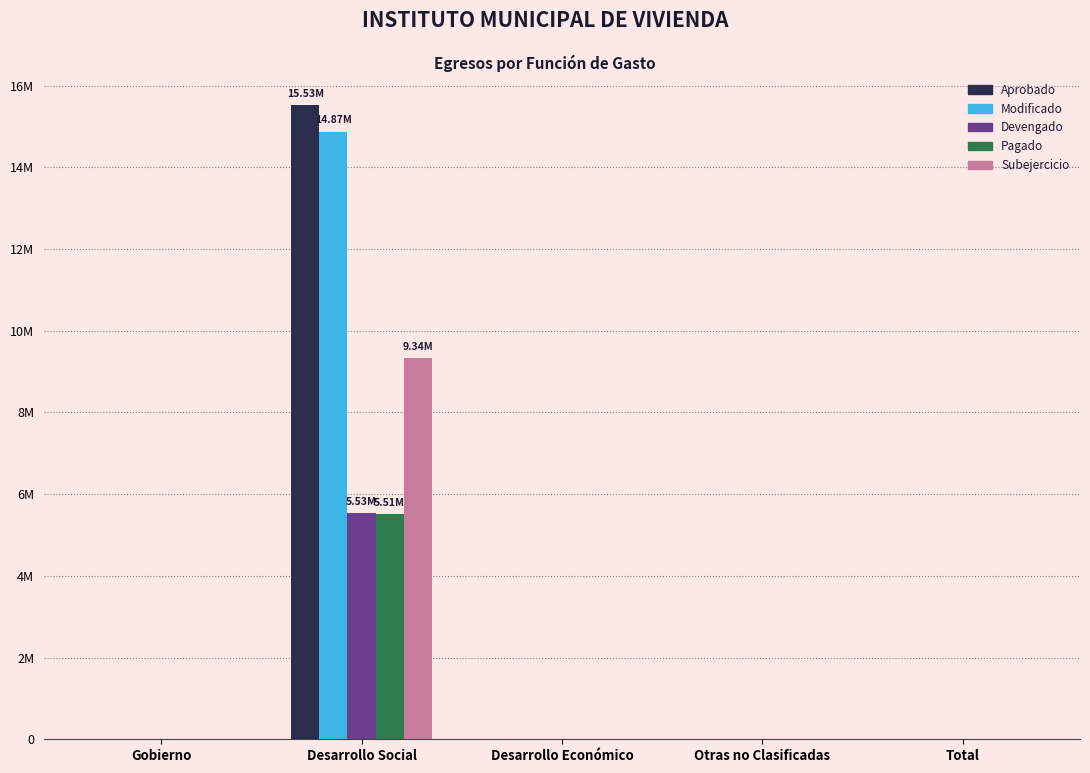

What are all the series names shown in the legend?

Aprobado, Modificado, Devengado, Pagado, Subejercicio